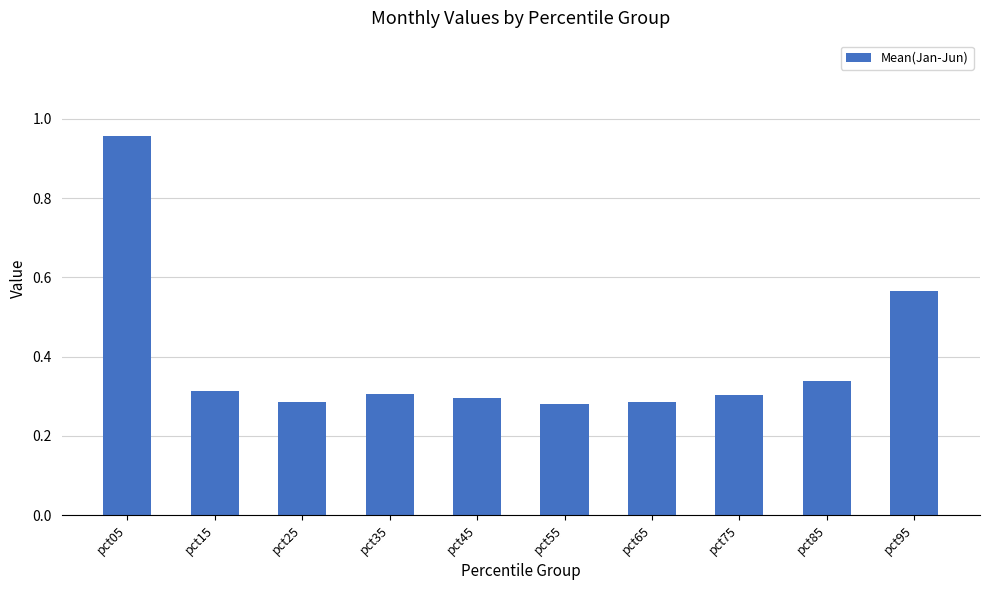

Which has a higher value, pct15 or pct25?

pct15